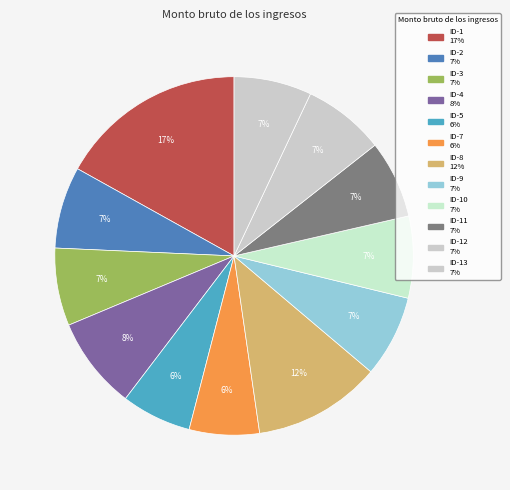

How many segments does this pie chart have?

12